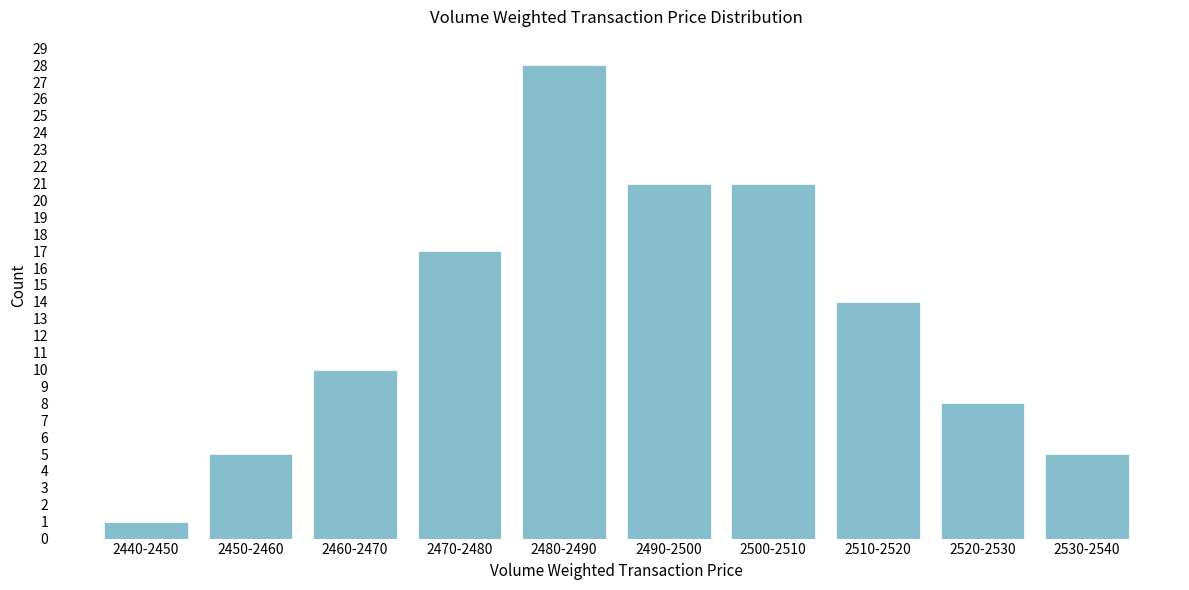

Reading right to left, what are all the values shown in this chart?

2530-2540=5	2520-2530=8	2510-2520=14	2500-2510=21	2490-2500=21	2480-2490=28	2470-2480=17	2460-2470=10	2450-2460=5	2440-2450=1